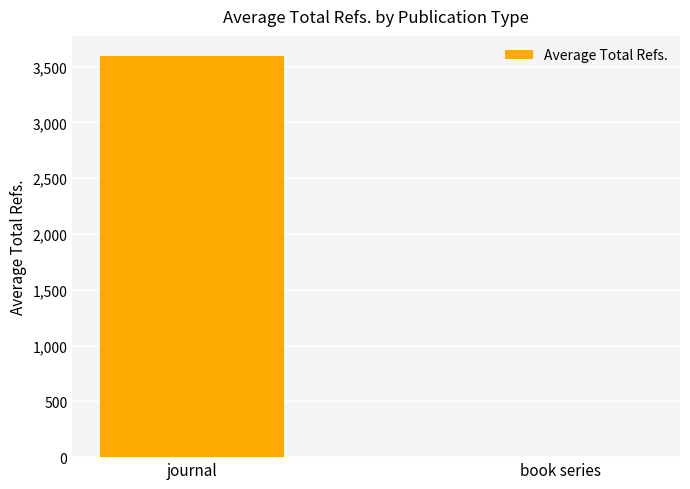

What is the difference between the values at book series and journal?

3595.9